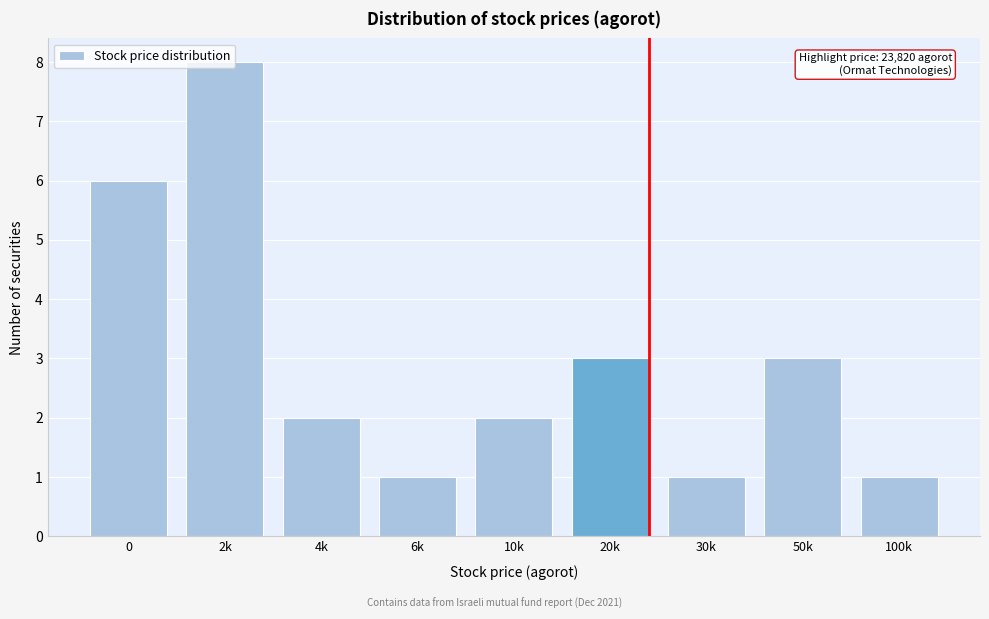

What is the greatest value displayed?

8